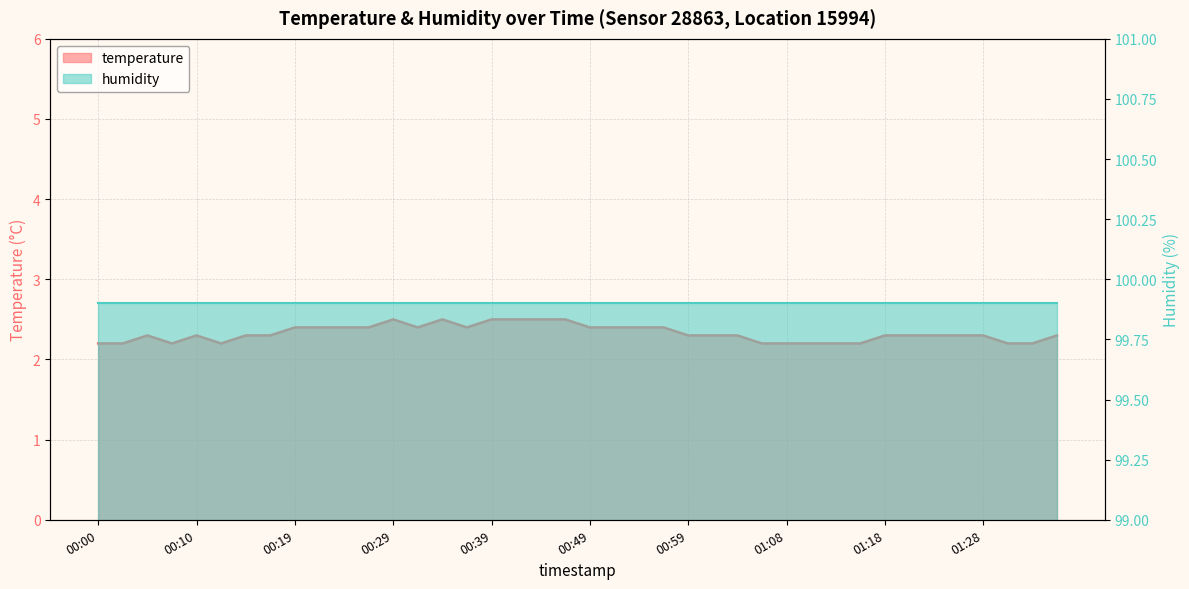

Reading right to left, list all the values displayed in this chart.

2.3	2.2	2.2	2.3	2.3	2.3	2.3	2.3	2.2	2.2	2.2	2.2	2.2	2.3	2.3	2.3	2.4	2.4	2.4	2.4	2.5	2.5	2.5	2.5	2.4	2.5	2.4	2.5	2.4	2.4	2.4	2.4	2.3	2.3	2.2	2.3	2.2	2.3	2.2	2.2